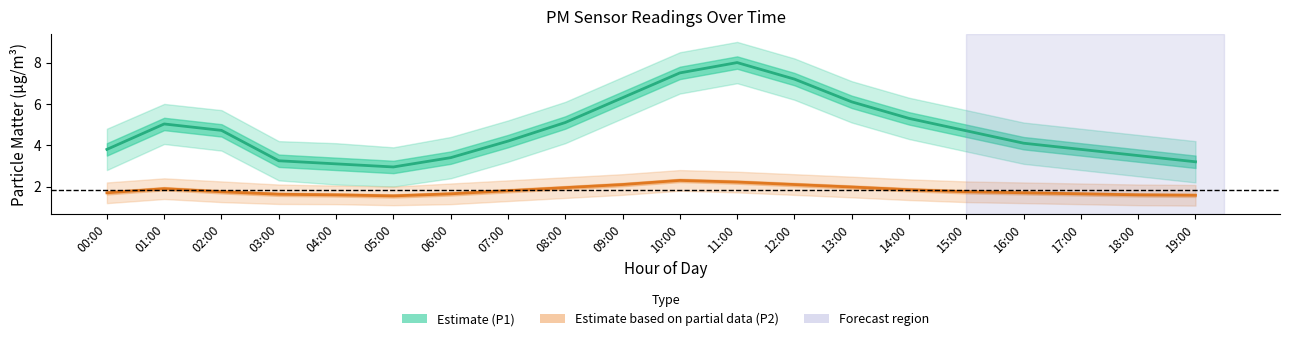

What is the label of the 4th point from the left?

03:00